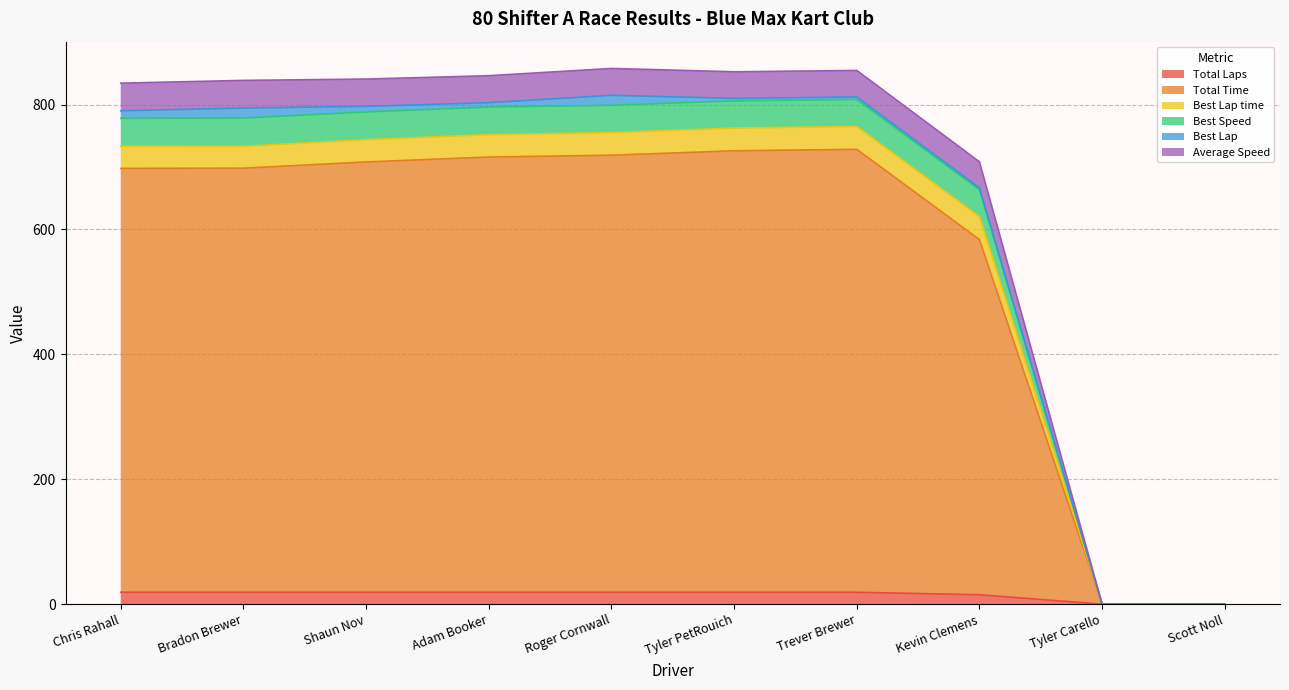

What is the label of the 9th point from the left?

Tyler Carello